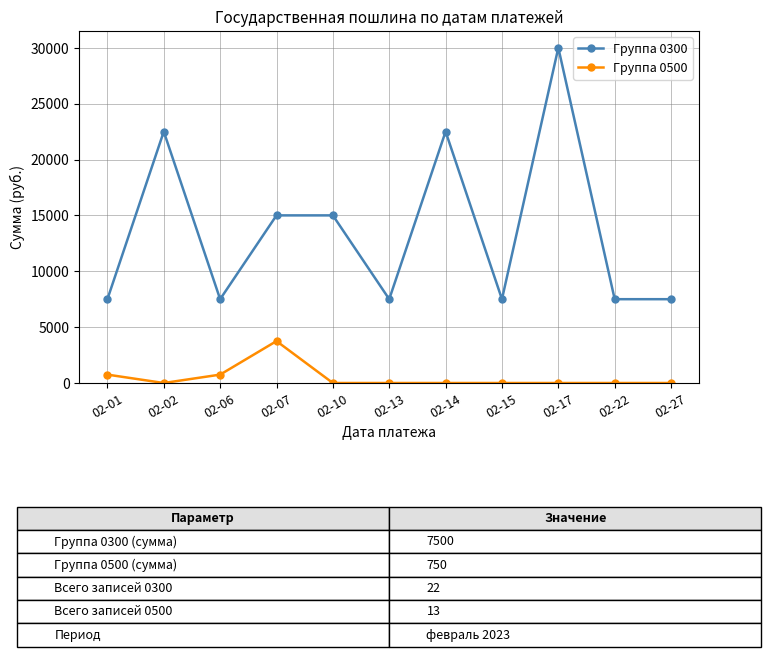

What is the difference between the maximum and second lowest values in the Группа 0300 series?

22500